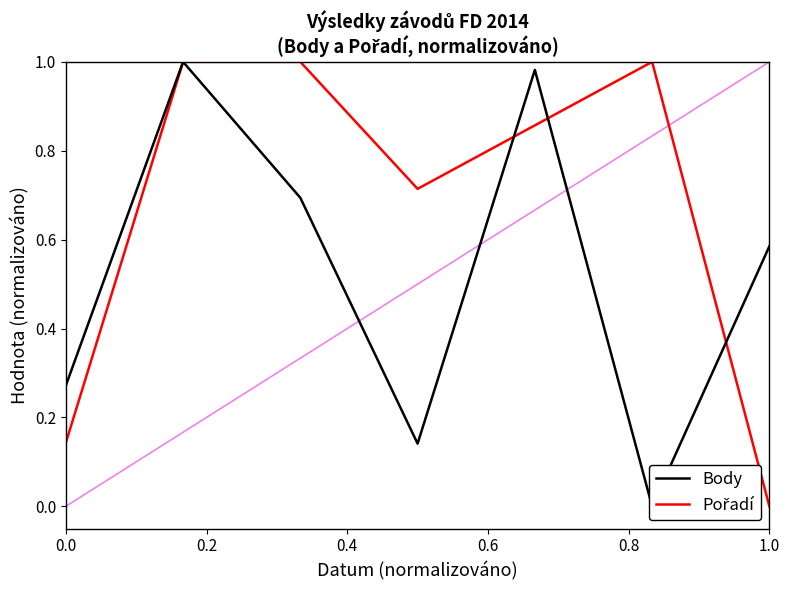

Which series has the widest spread of values?

Body